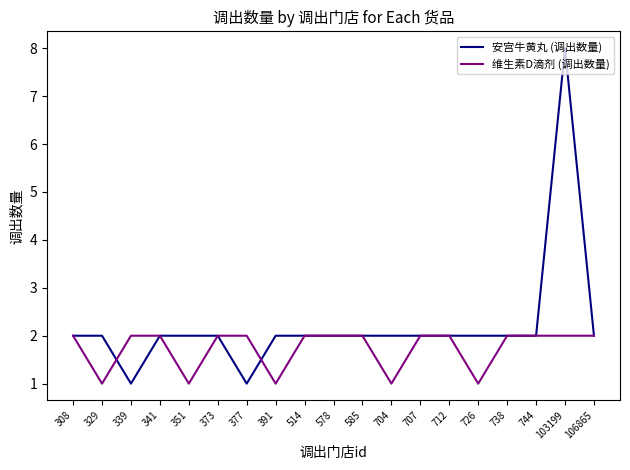

List the series in order of their peak value, highest first.

安宫牛黄丸 (调出数量), 维生素D滴剂 (调出数量)